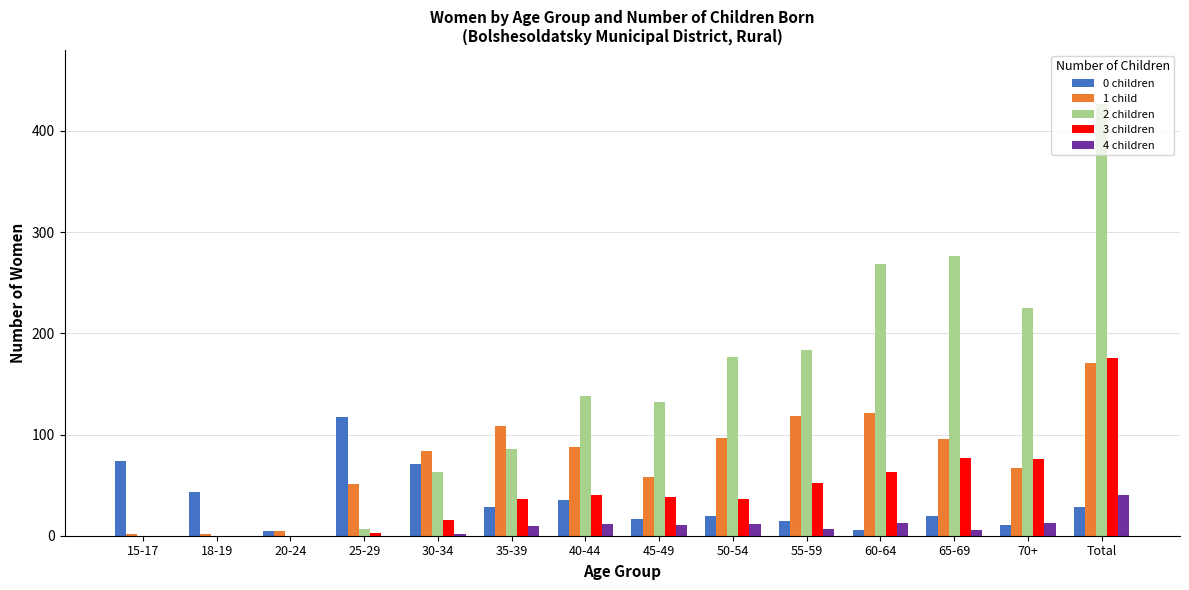

Does the chart contain stacked bars?

No